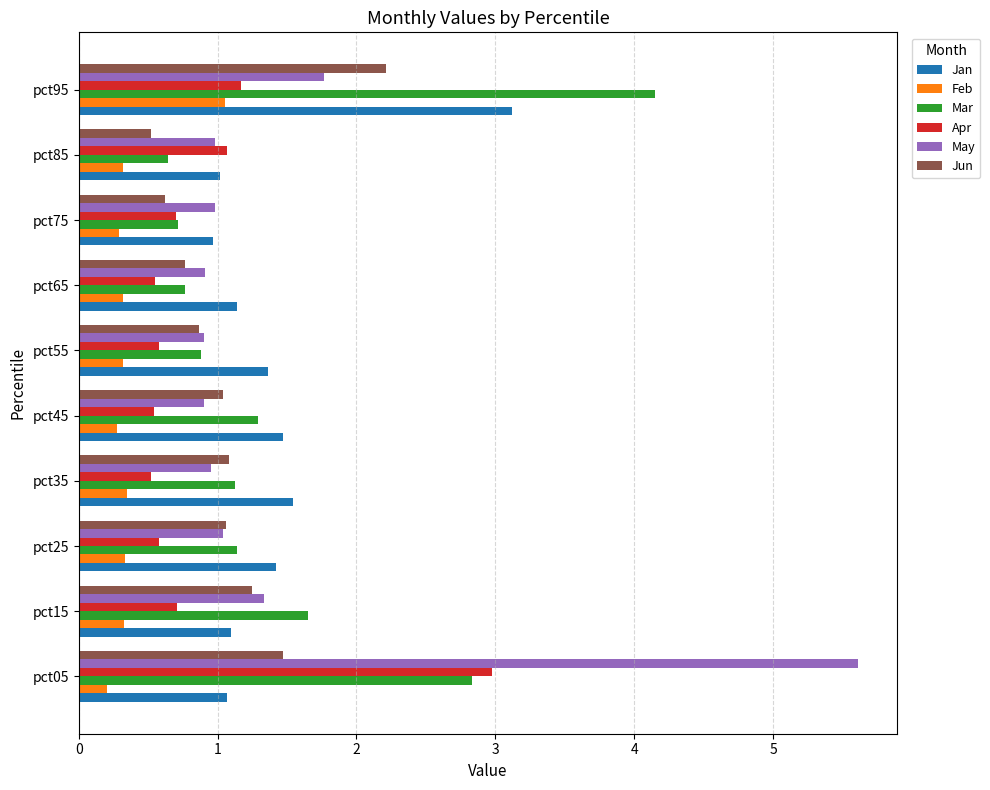

Is it true that Jun equals 0.5 at pct05?

False